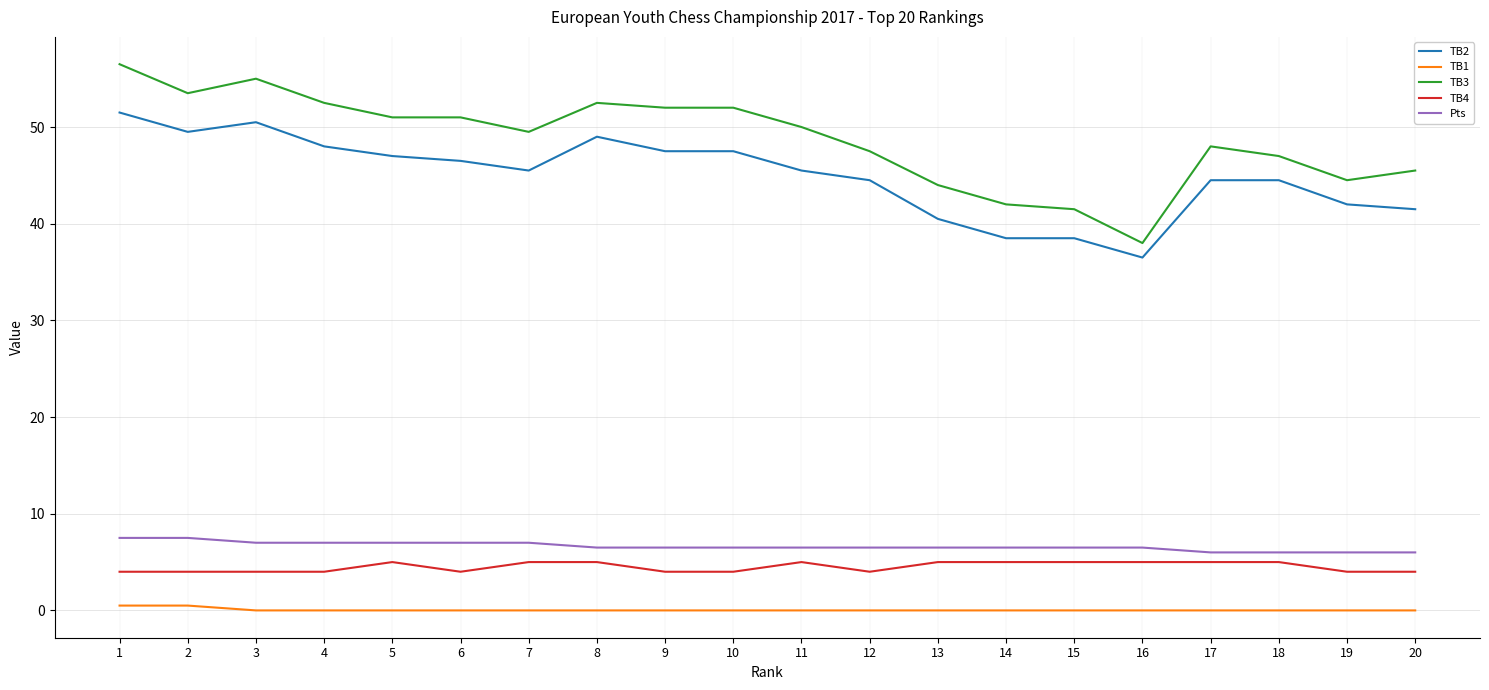

True or false: TB2 has a value of 59.7 at 14.

False